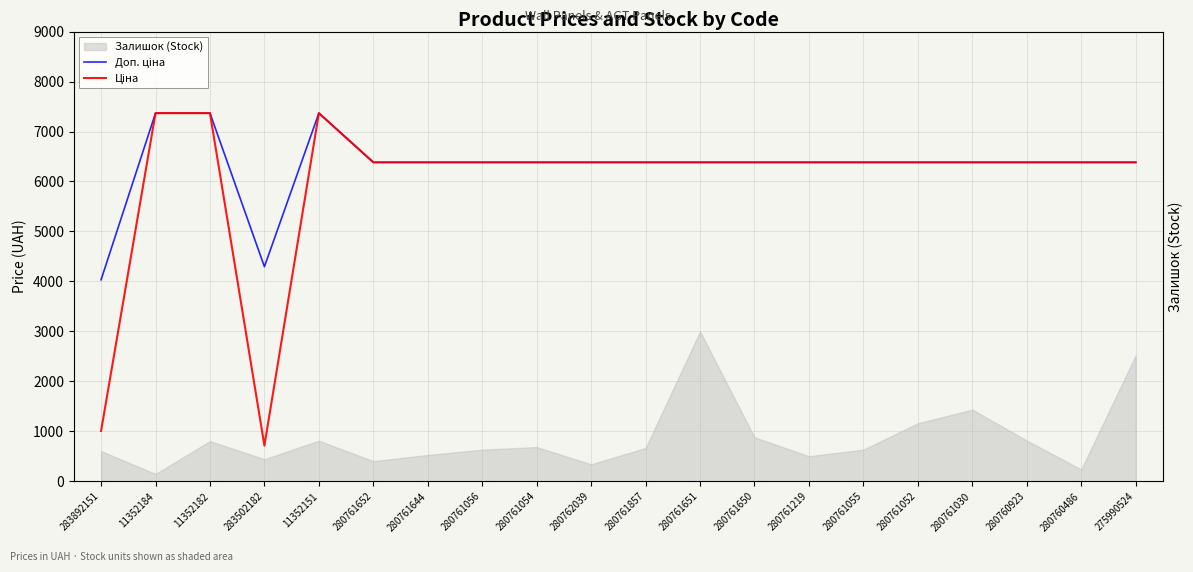

What position from the left is 280761056?

8